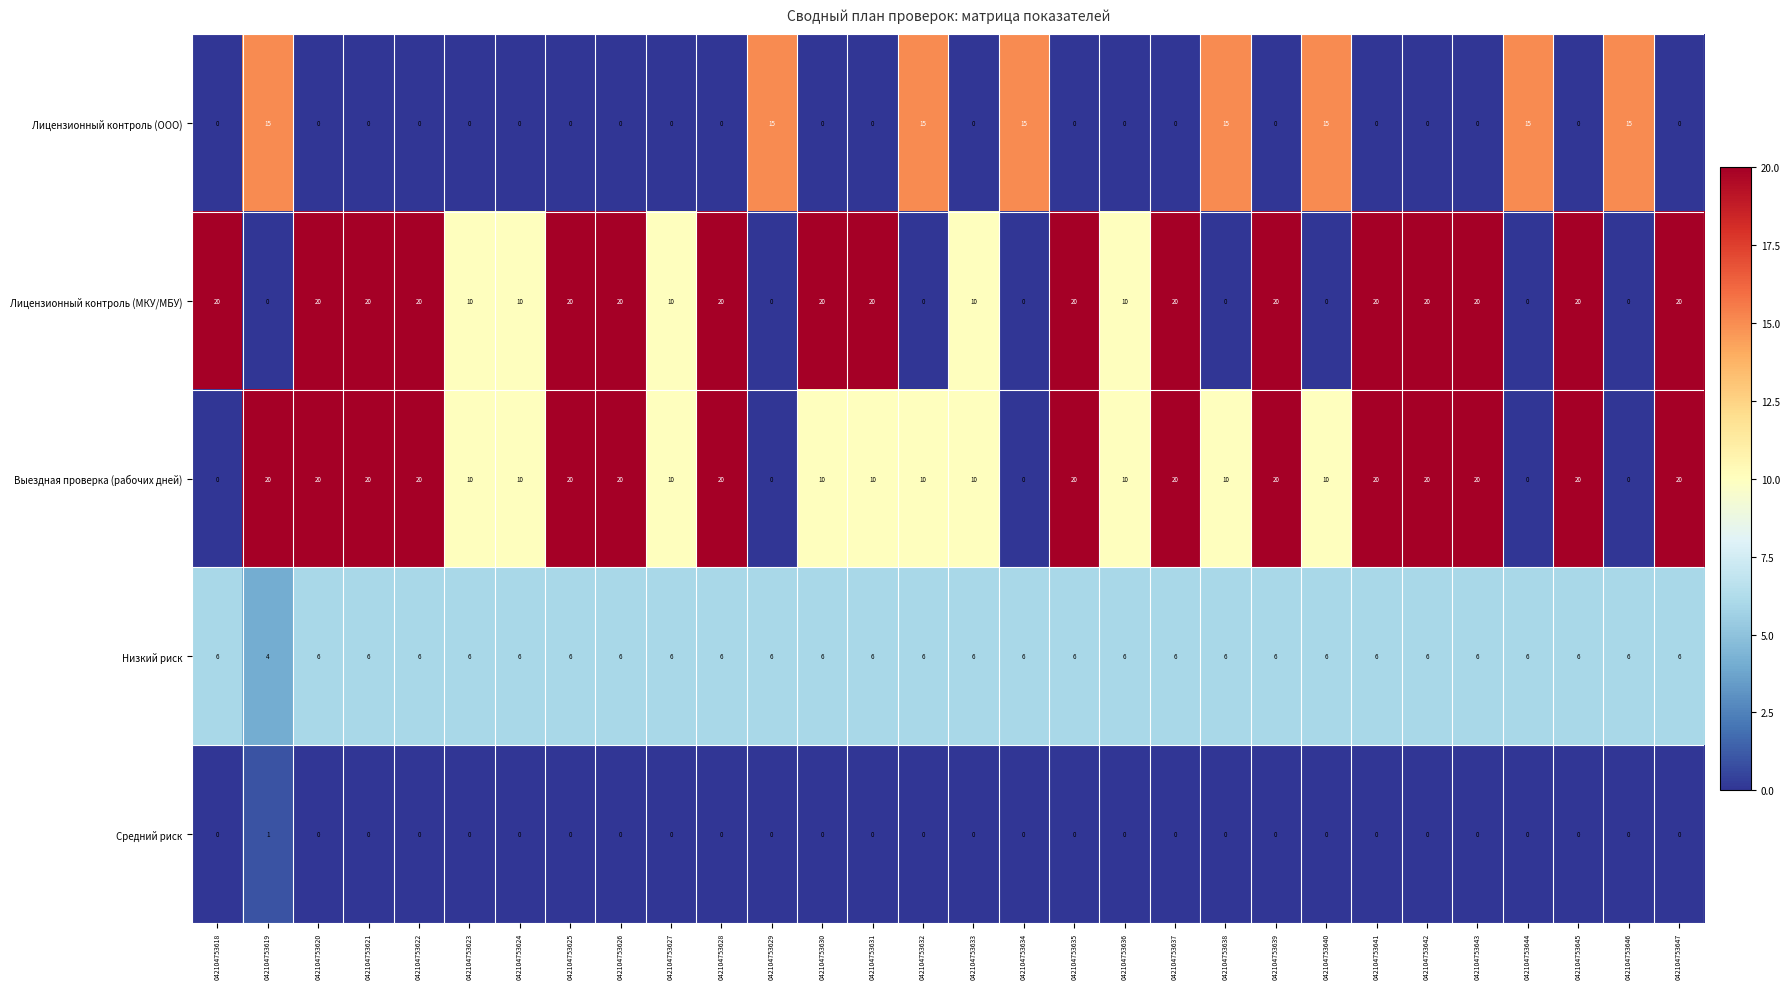

What is the average value of the Выездная проверка (рабочих дней) series?

13